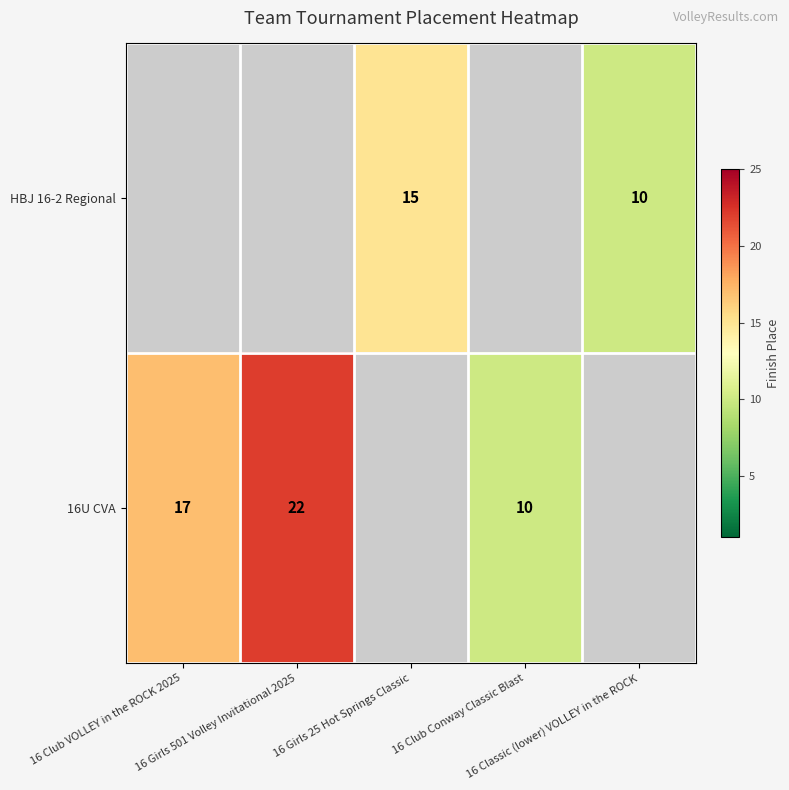

Where is 16U CVA nearest to the value 16?

16 Club VOLLEY in the ROCK 2025